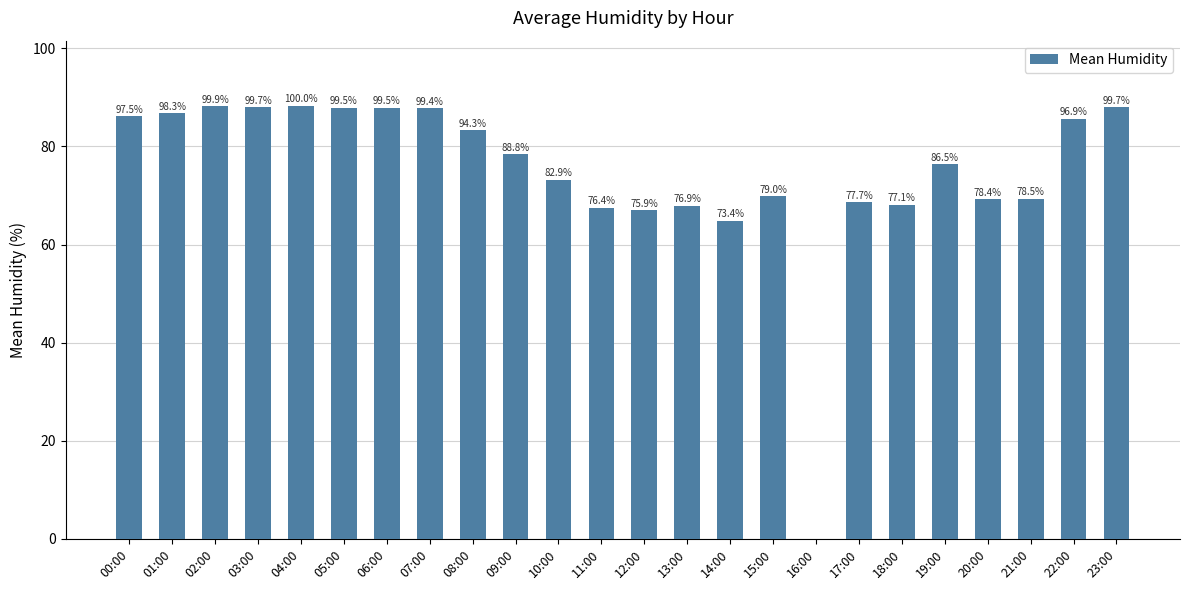

Are the bars horizontal?

No